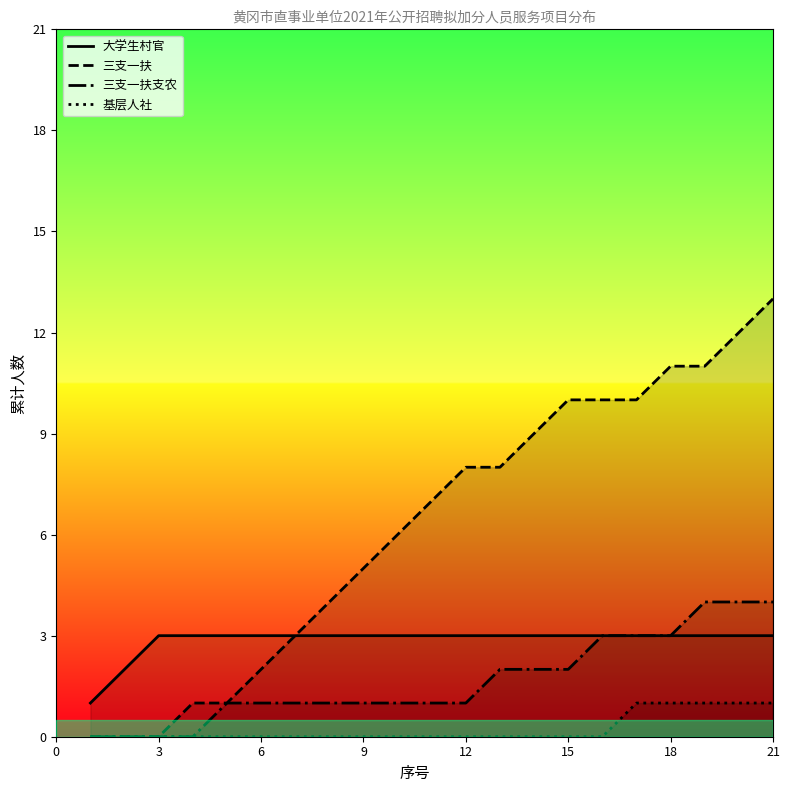

How many distinct data groups are displayed?

4